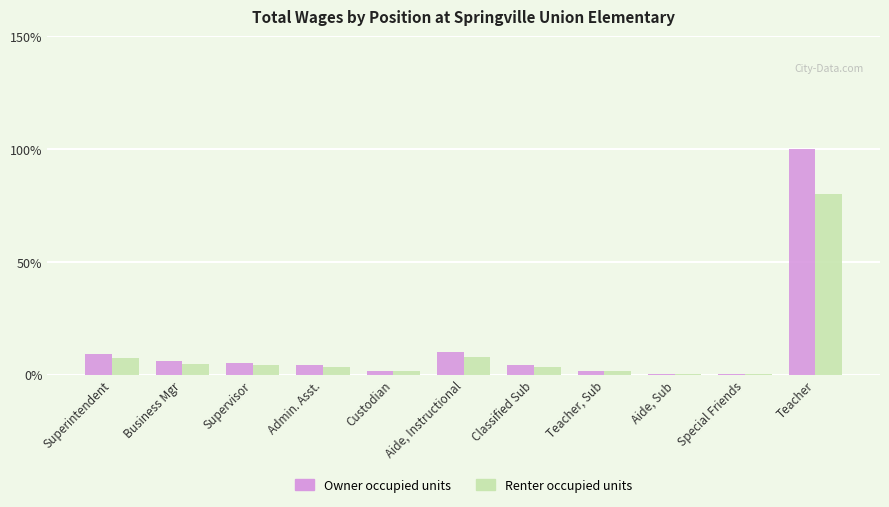

The Owner occupied units series shows 100.0 at Teacher. True or false?

True